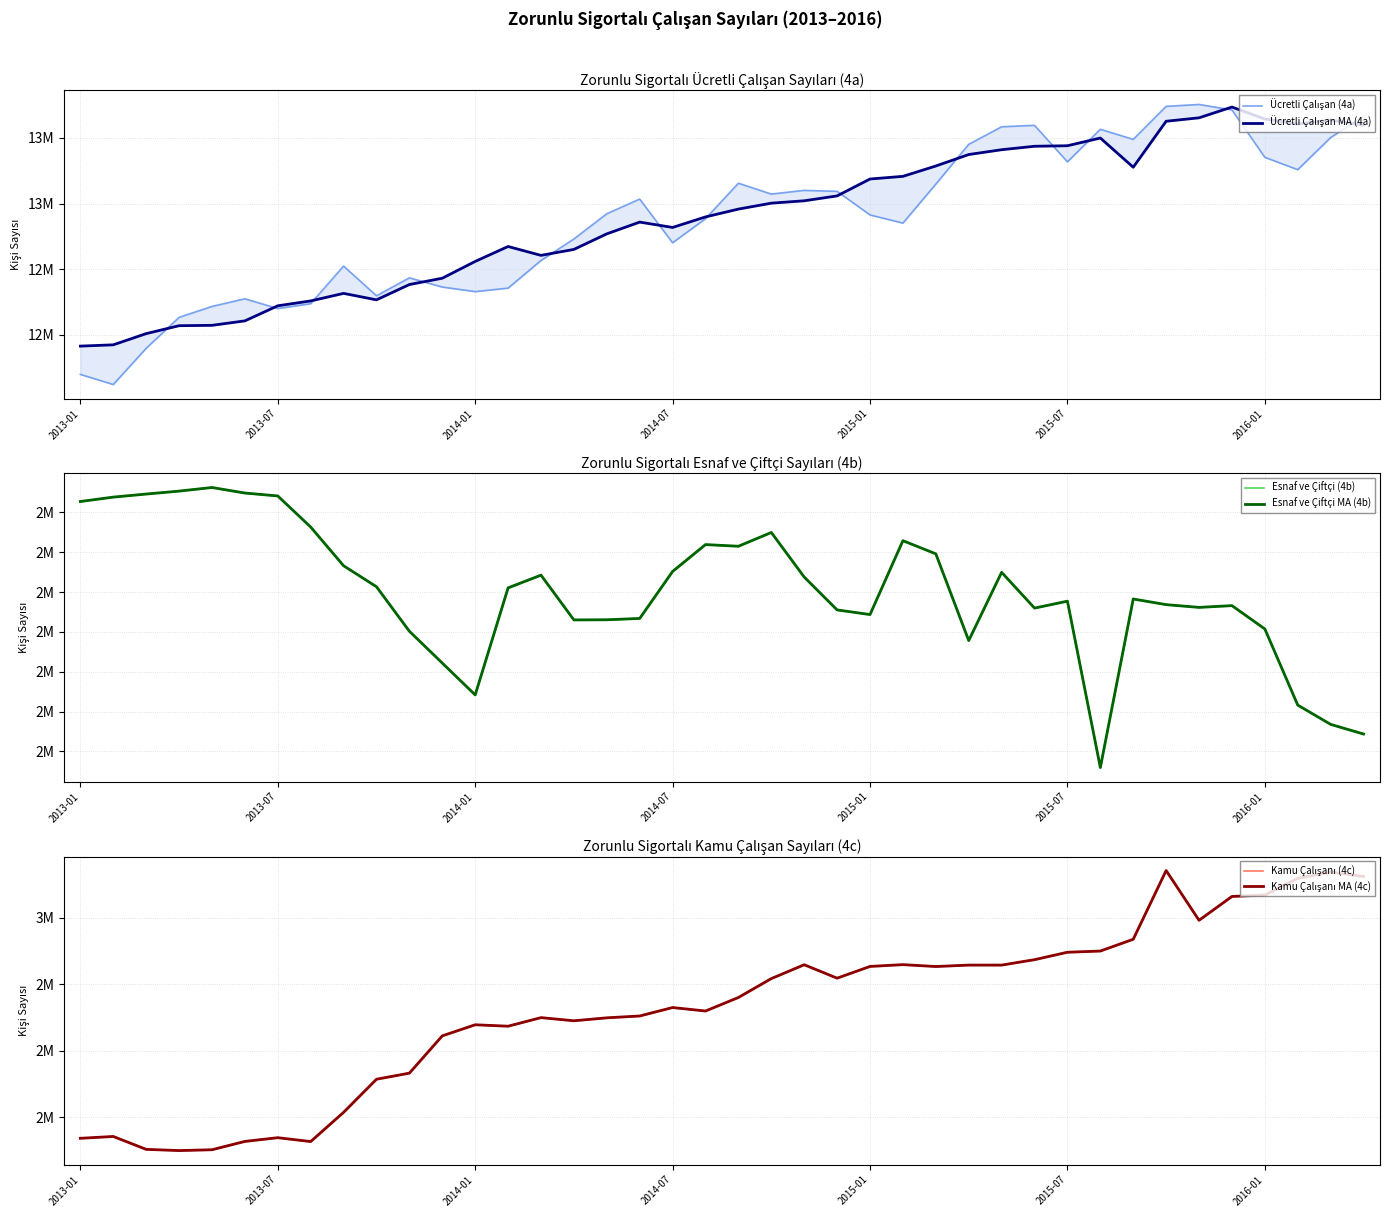

What is the sum of the Ücretli Çalışan MA (4a) values at 2015-01 and 2014-07?

26005491.0